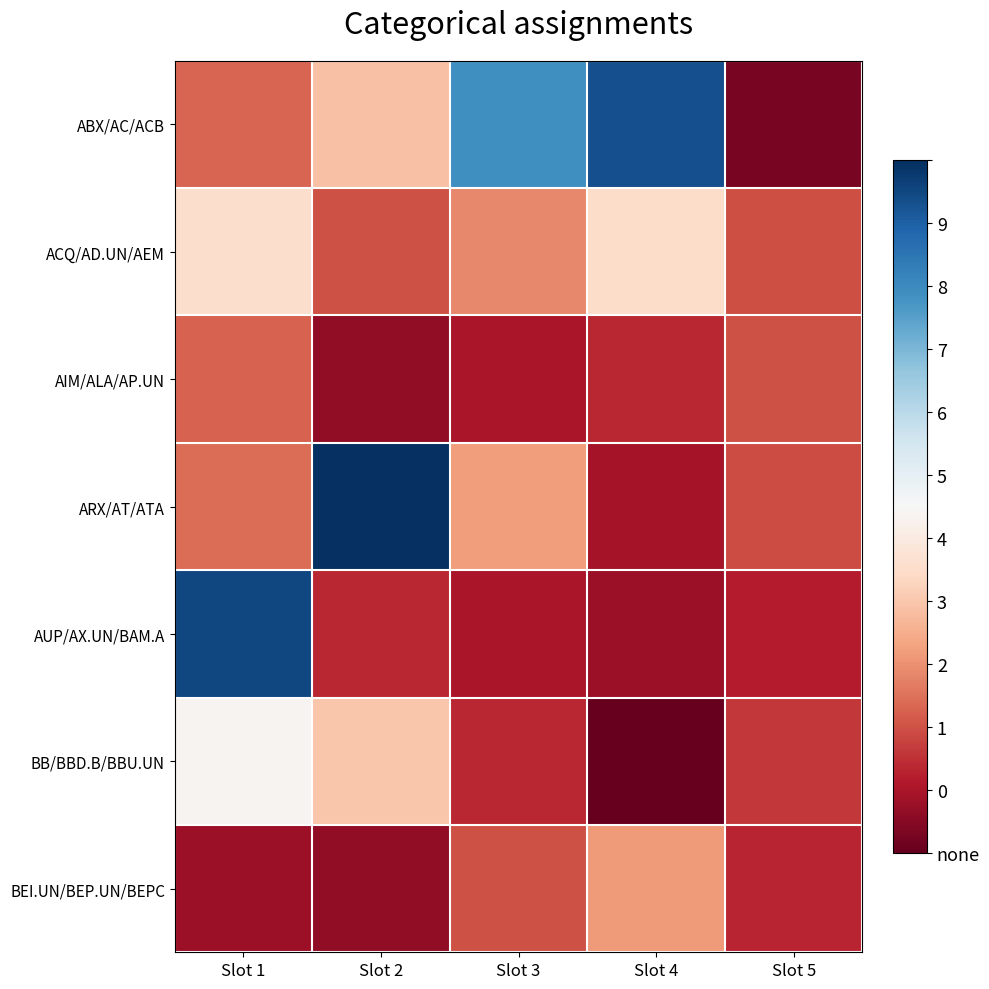

Reading left to right, extract all data points from this chart.

ABX/AC/ACB: Slot 1=0.1	Slot 2=0.2	Slot 3=0.3	Slot 4=0.3	Slot 5=0.1
ACQ/AD.UN/AEM: Slot 1=0.2	Slot 2=0.1	Slot 3=0.1	Slot 4=0.2	Slot 5=0.1
AIM/ALA/AP.UN: Slot 1=0.1	Slot 2=0.1	Slot 3=0.1	Slot 4=0.1	Slot 5=0.1
ARX/AT/ATA: Slot 1=0.1	Slot 2=0.4	Slot 3=0.1	Slot 4=0.1	Slot 5=0.1
AUP/AX.UN/BAM.A: Slot 1=0.3	Slot 2=0.1	Slot 3=0.1	Slot 4=0.1	Slot 5=0.1
BB/BBD.B/BBU.UN: Slot 1=0.2	Slot 2=0.2	Slot 3=0.1	Slot 4=0.1	Slot 5=0.1
BEI.UN/BEP.UN/BEPC: Slot 1=0.1	Slot 2=0.1	Slot 3=0.1	Slot 4=0.1	Slot 5=0.1